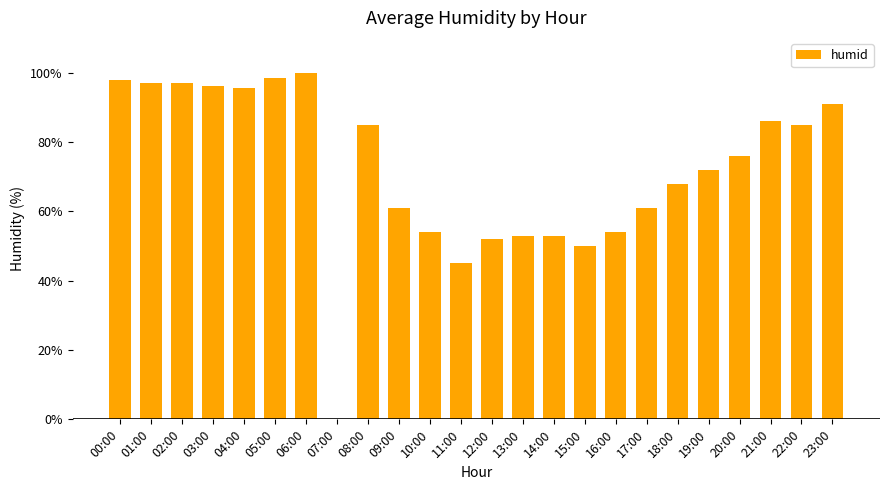

Reading right to left, transcribe all the data shown in this chart.

23:00=91.0	22:00=85.0	21:00=86.0	20:00=76.0	19:00=72.0	18:00=68.0	17:00=61.0	16:00=54.0	15:00=50.0	14:00=53.0	13:00=53.0	12:00=52.0	11:00=45.0	10:00=54.0	09:00=61.0	08:00=85.0	07:00=0.0	06:00=100.0	05:00=98.5	04:00=95.5	03:00=96.0	02:00=97.0	01:00=97.0	00:00=98.0